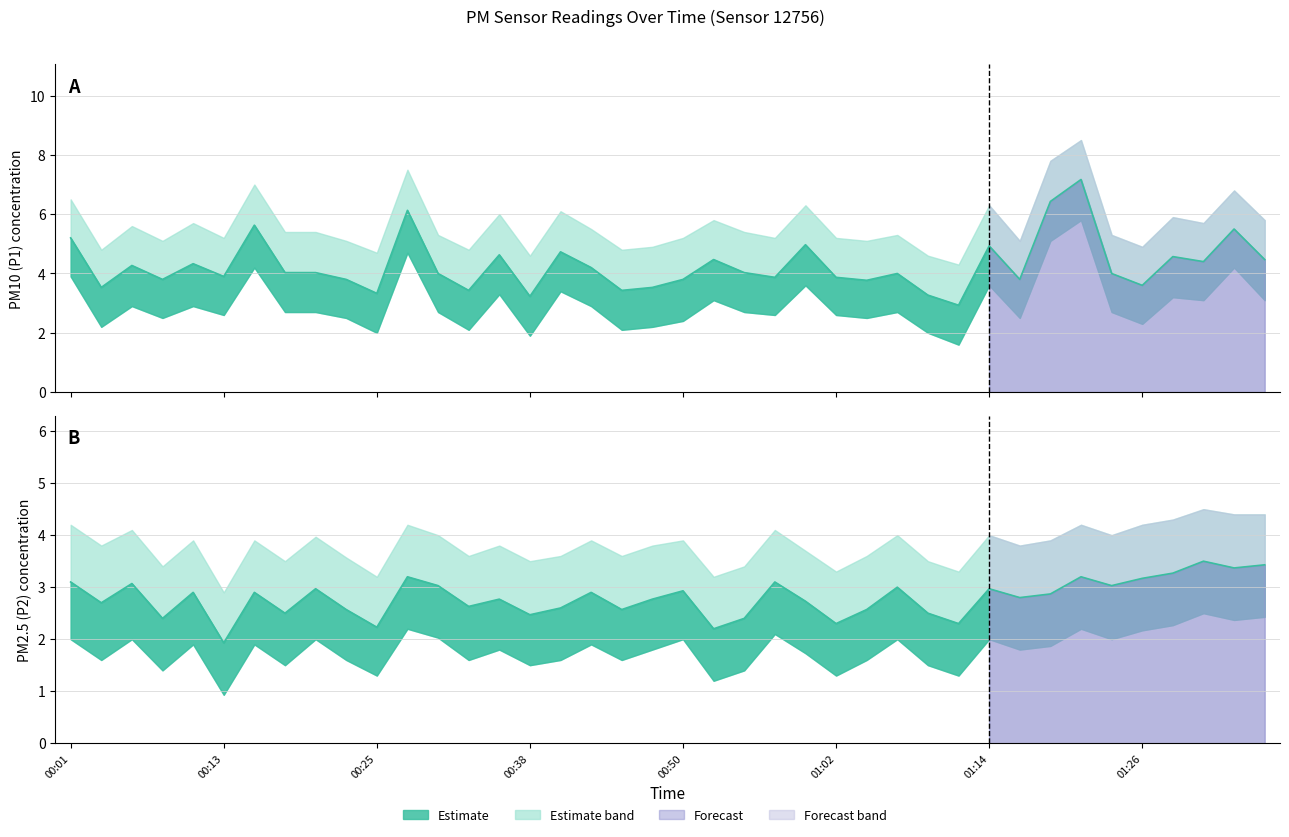

What is the average value of the P2 series?

2.8